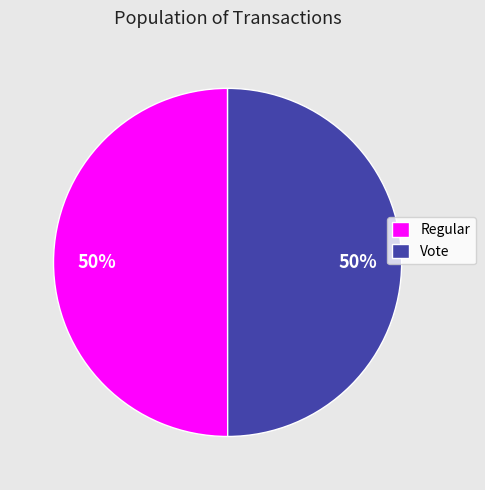

To the nearest percent, what portion does Regular represent?

50%